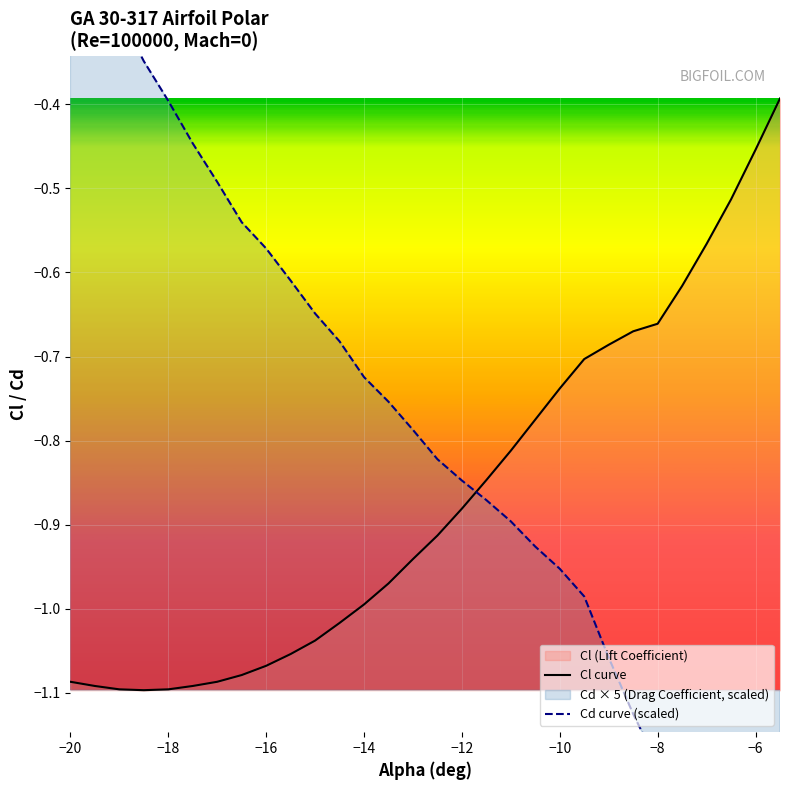

Which series has the largest range (max minus min)?

Cd curve (scaled)